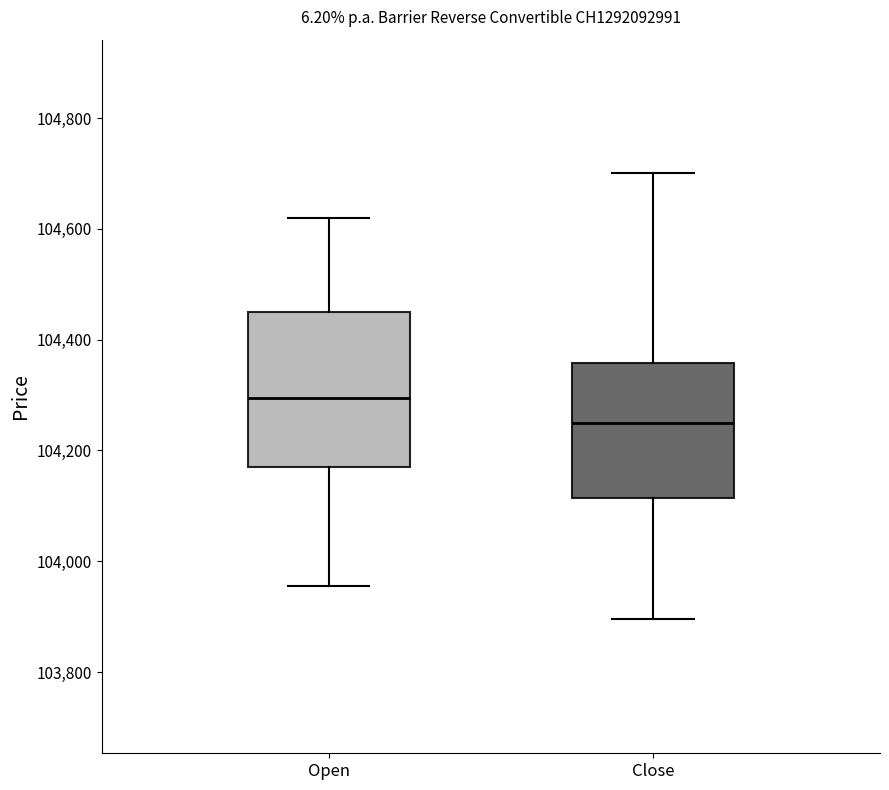

Which box has the lowest median line?

Close